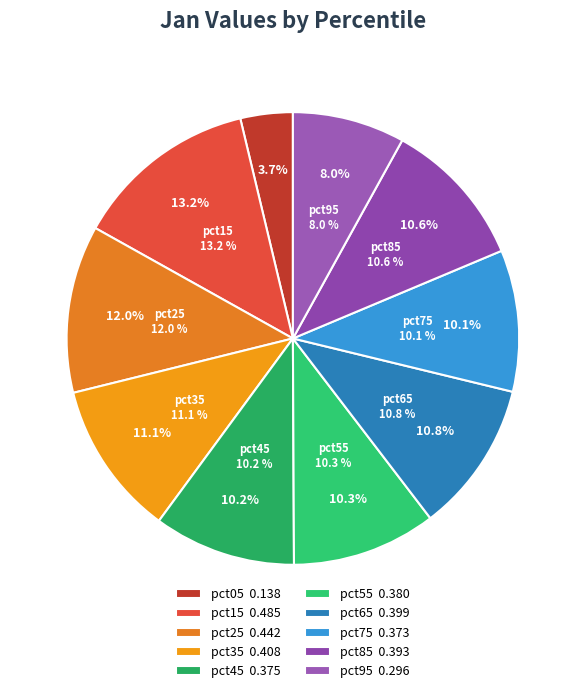

What percentage is the pct15 slice, to the nearest percent?

13%